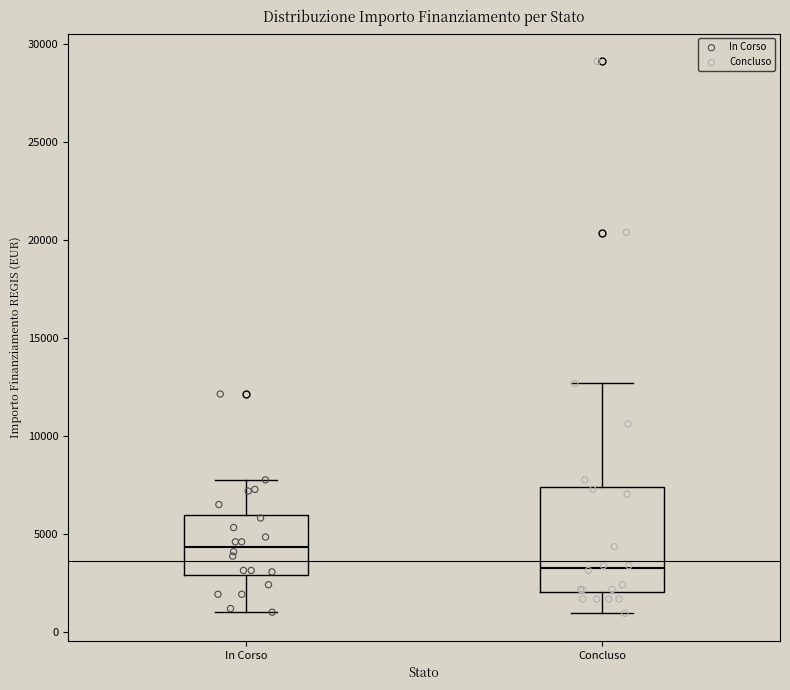

Where is the upper edge of the box for In Corso on the y-axis? The values are not printed on the chart, so give them approximately, as read against the axis.

6000